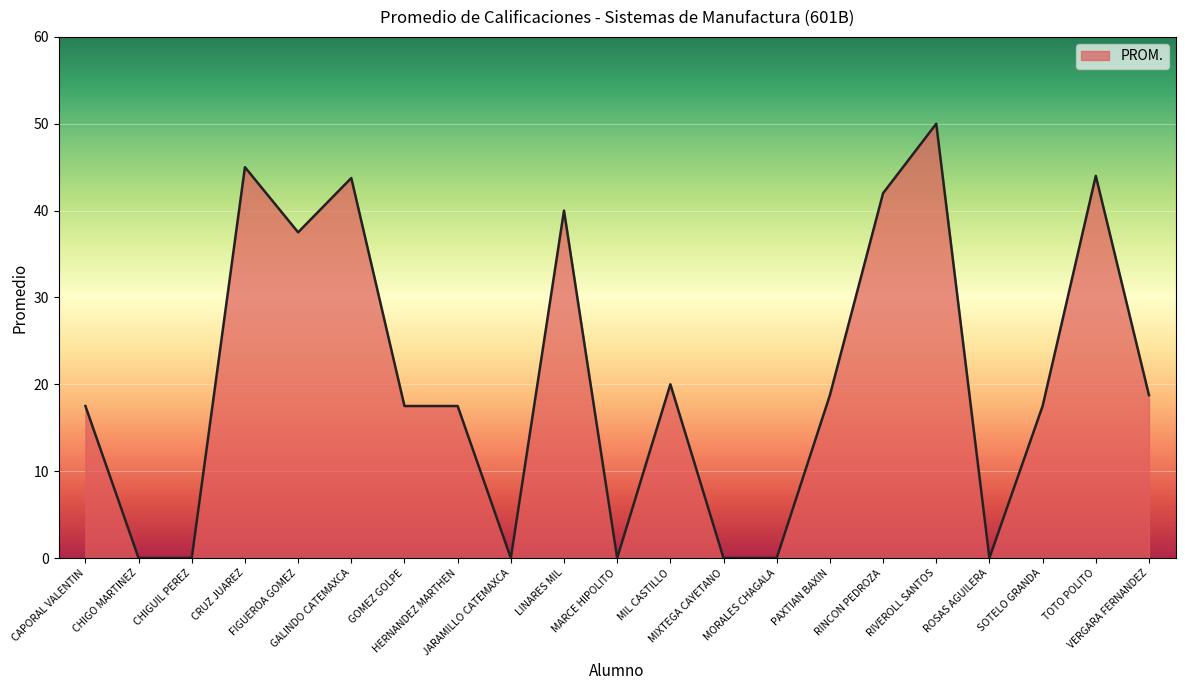

What is the maximum value shown in the chart?

50.0